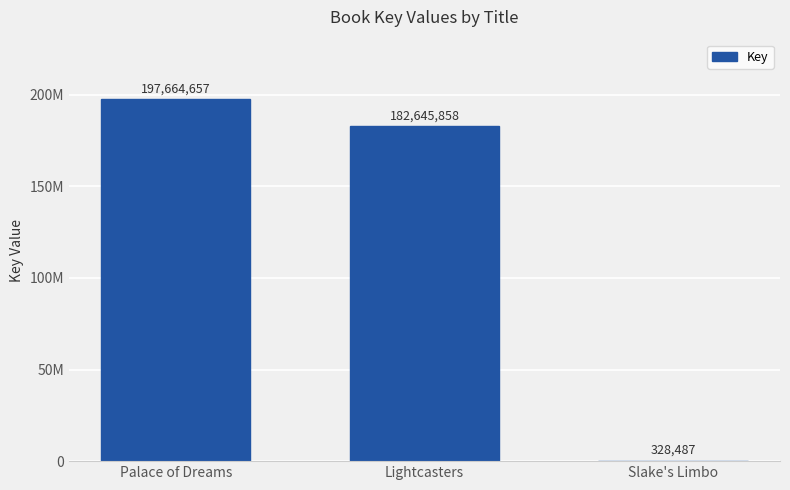

Approximately how many times larger is the value at Palace of Dreams compared to Lightcasters?

1.1